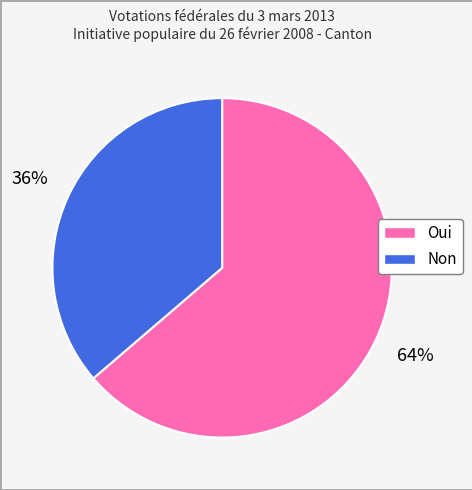

Which category accounts for the majority?

Oui